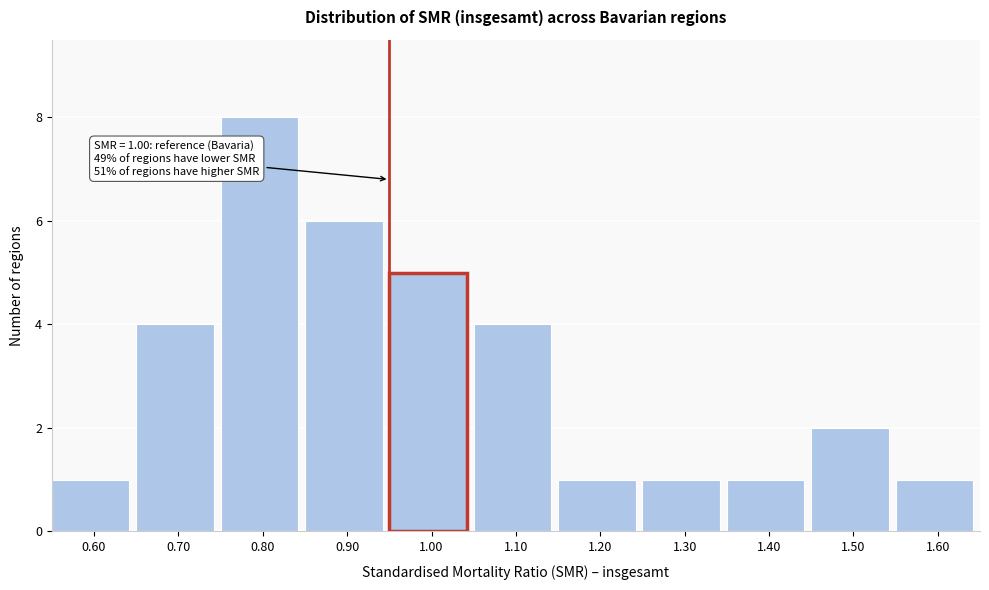

Reading left to right, extract all data points from this chart.

1	4	8	6	5	4	1	1	1	2	1